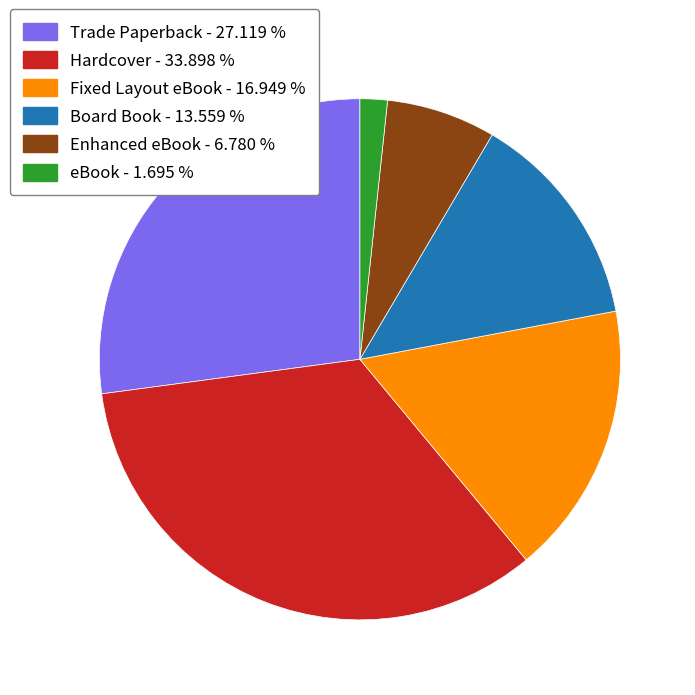

Is the sum of Fixed Layout eBook and Enhanced eBook greater than half?

No